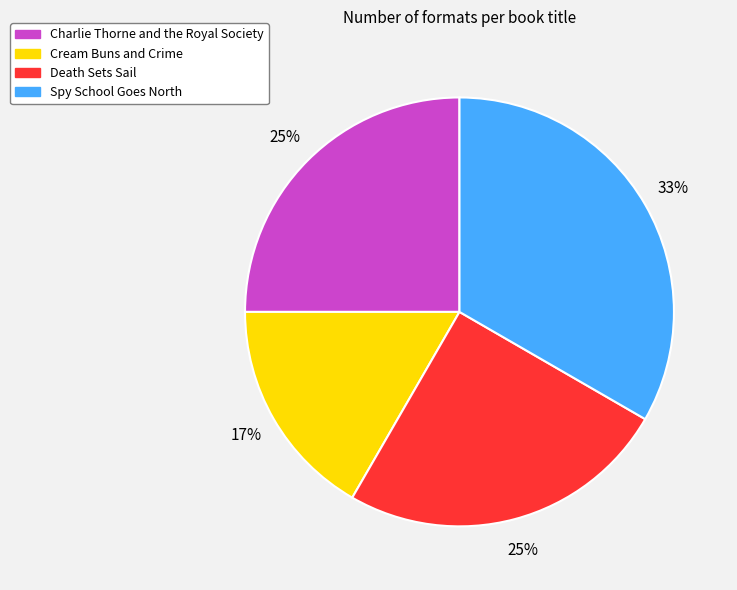

The Spy School Goes North slice represents 45% of the pie. True or false?

False